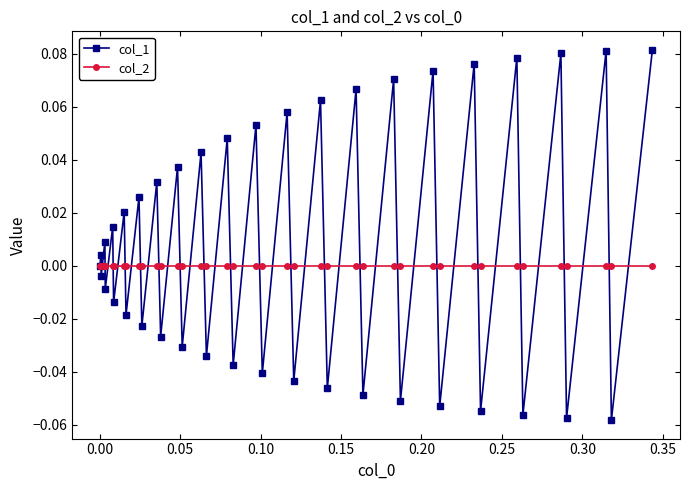

How many series are shown in this chart?

2